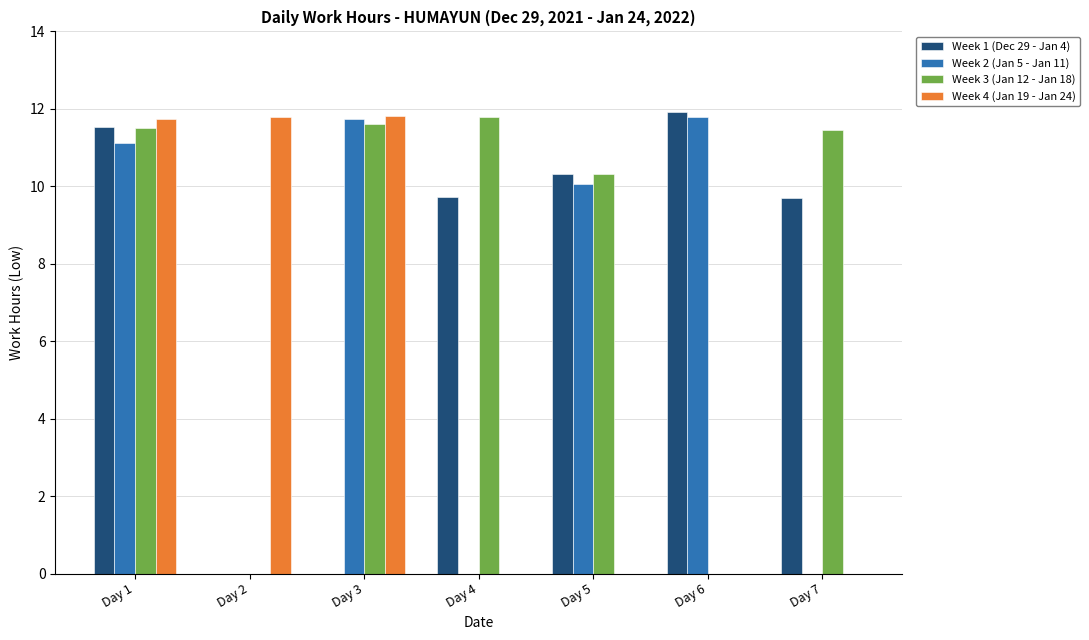

What is the approximate value of Week 4 (Jan 19 - Jan 24) at Day 3?

11.8